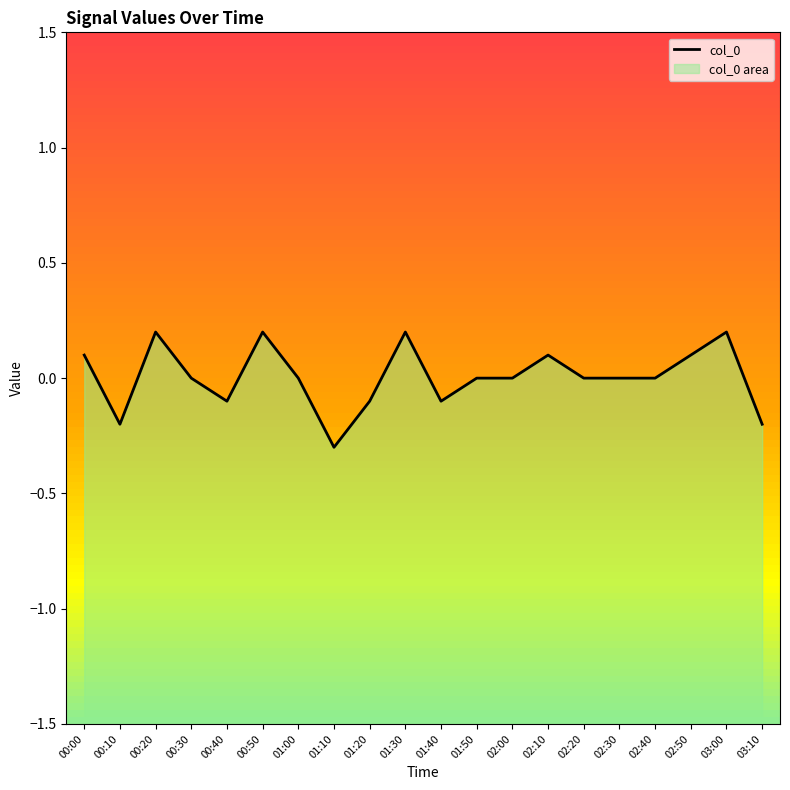

Does the chart have visible grid lines?

No